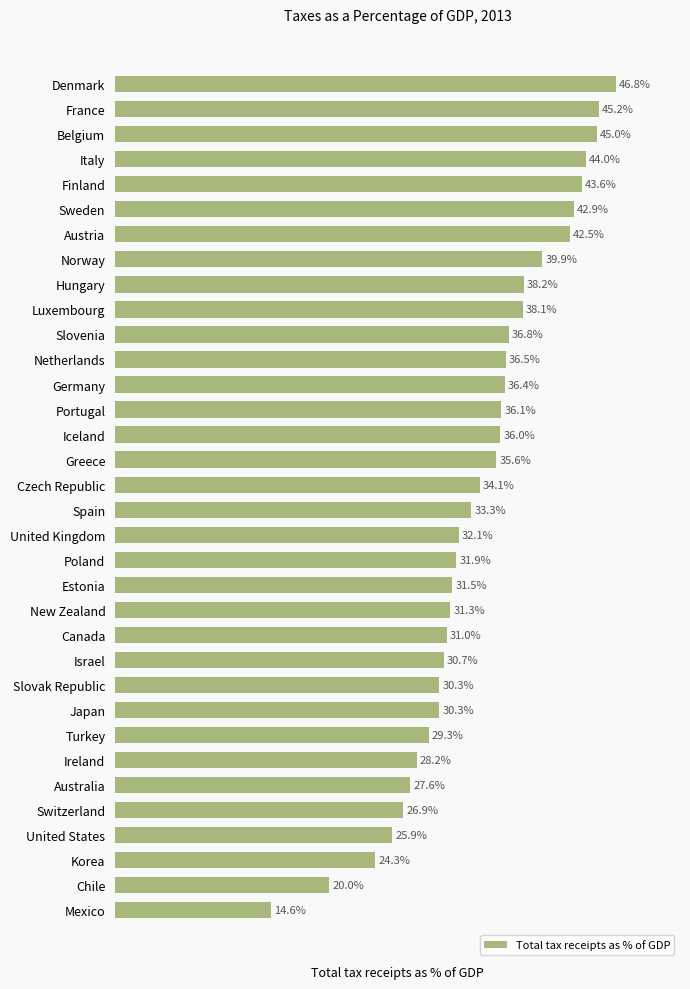

At which category does the chart reach its minimum across all series?

Mexico